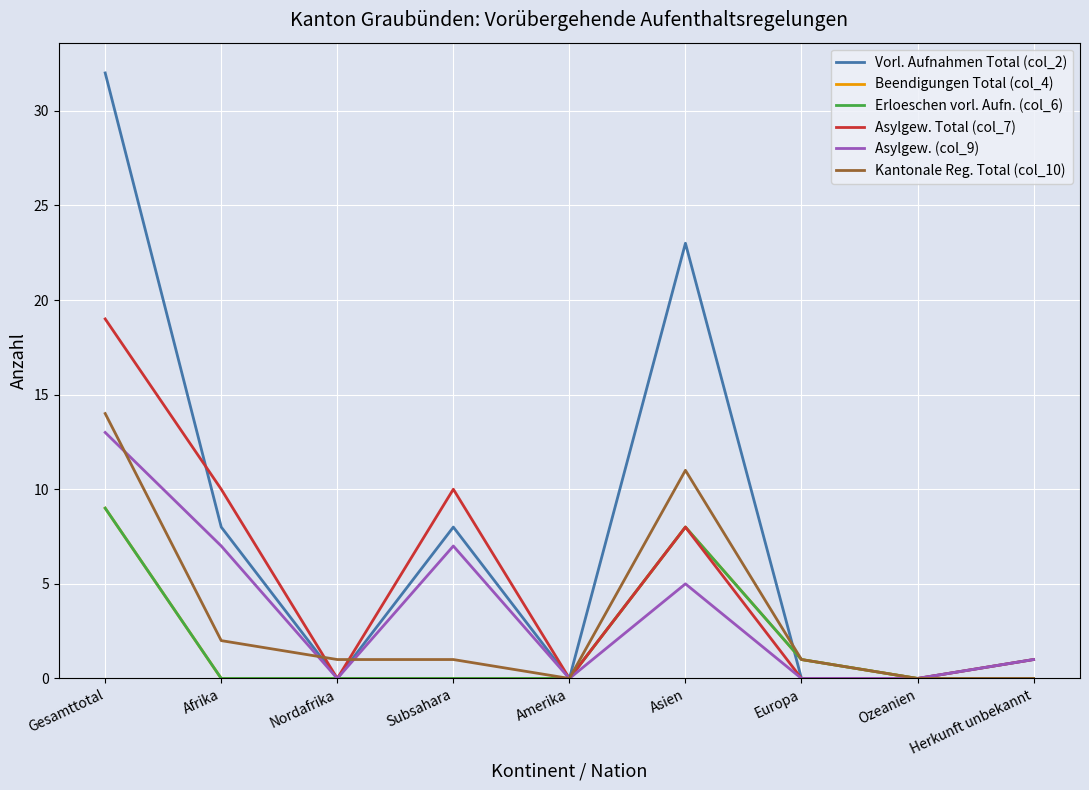

Does the chart display data point markers on the line(s)?

No